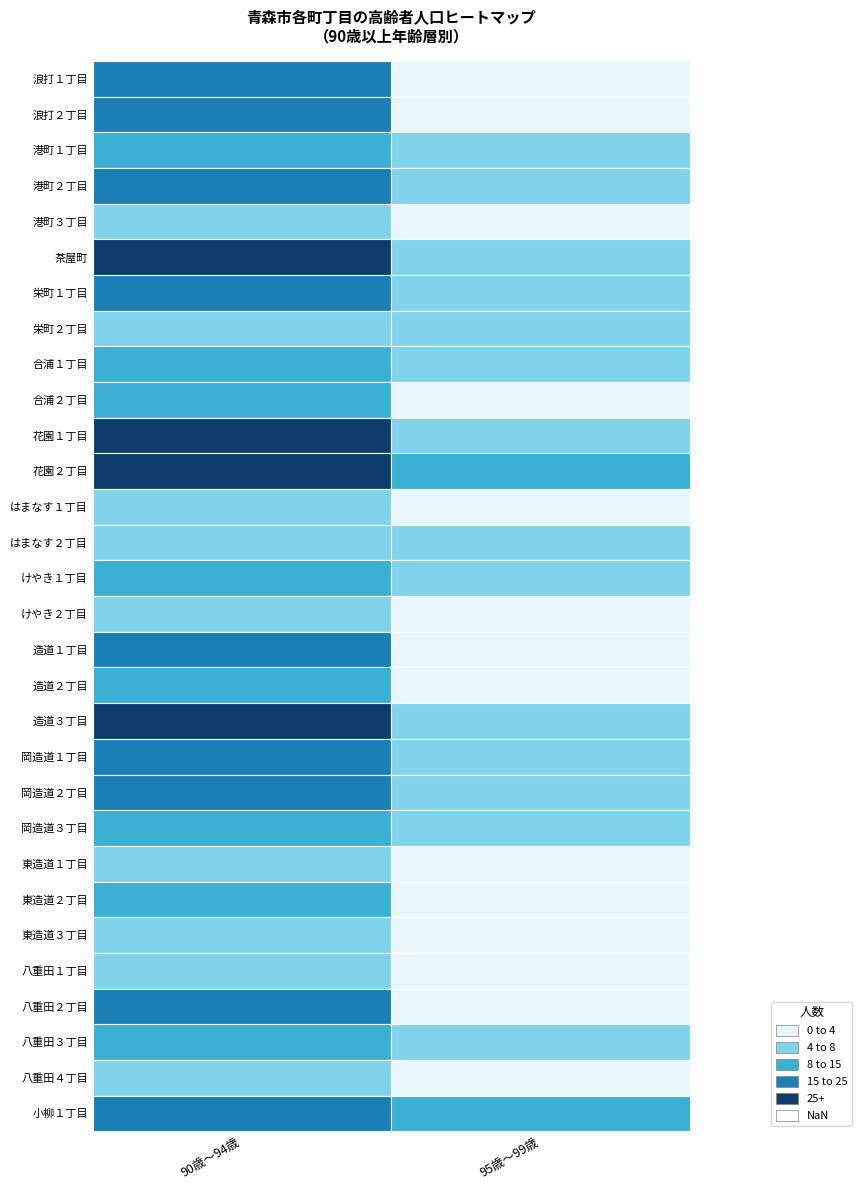

What is the highest value of the 茶屋町 series?

26